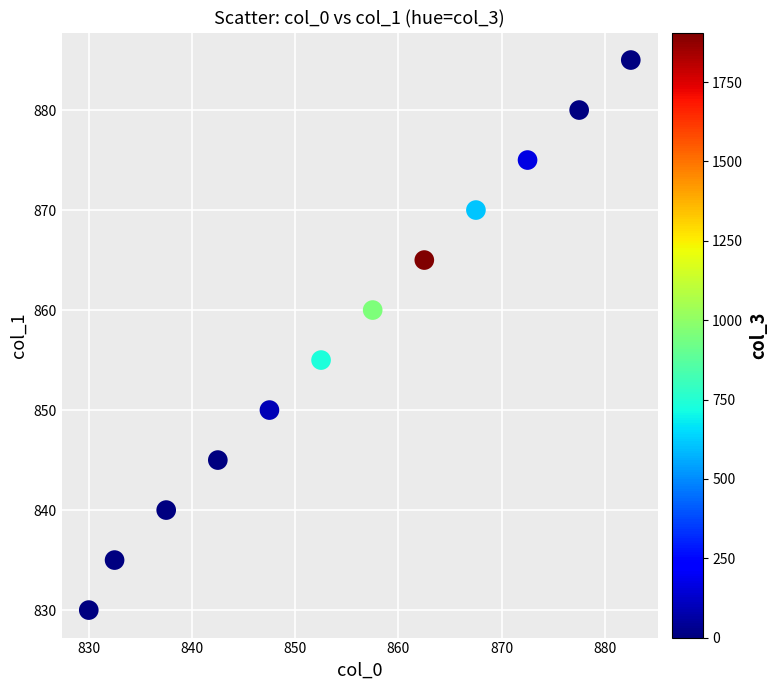

What is the average Y value?

858